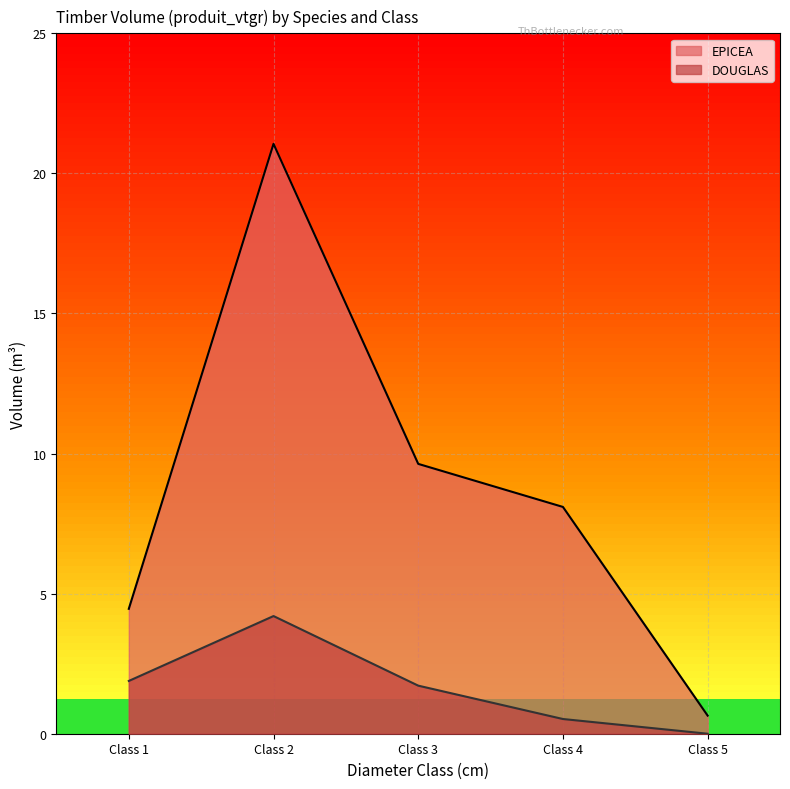

Approximately how many times larger is the value at Class 1 compared to Class 2?

0.2